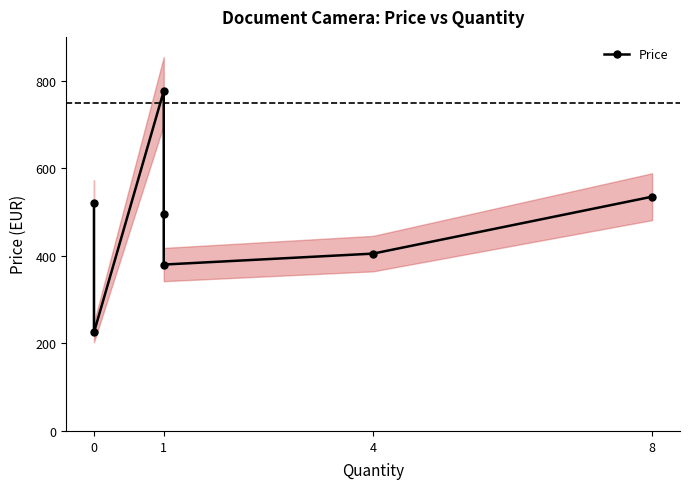

What is the average value?

476.6